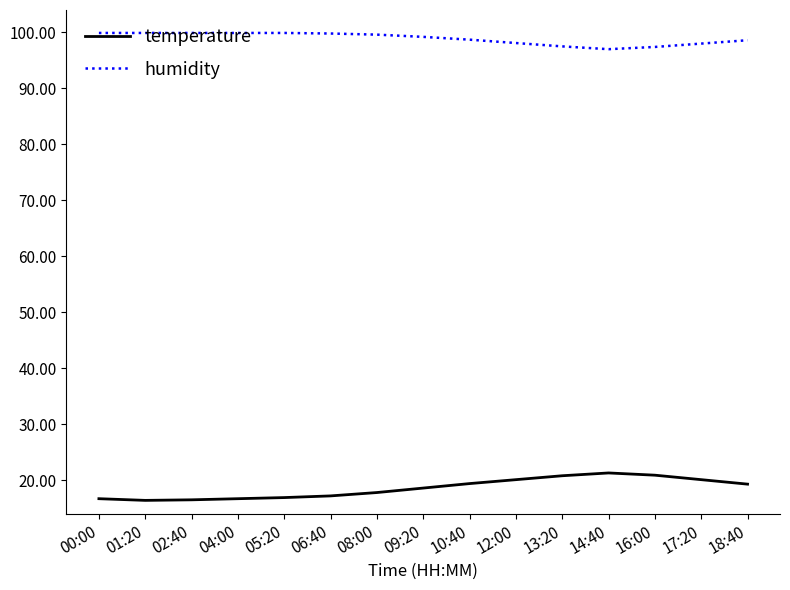

Which series has the largest total across all categories?

humidity